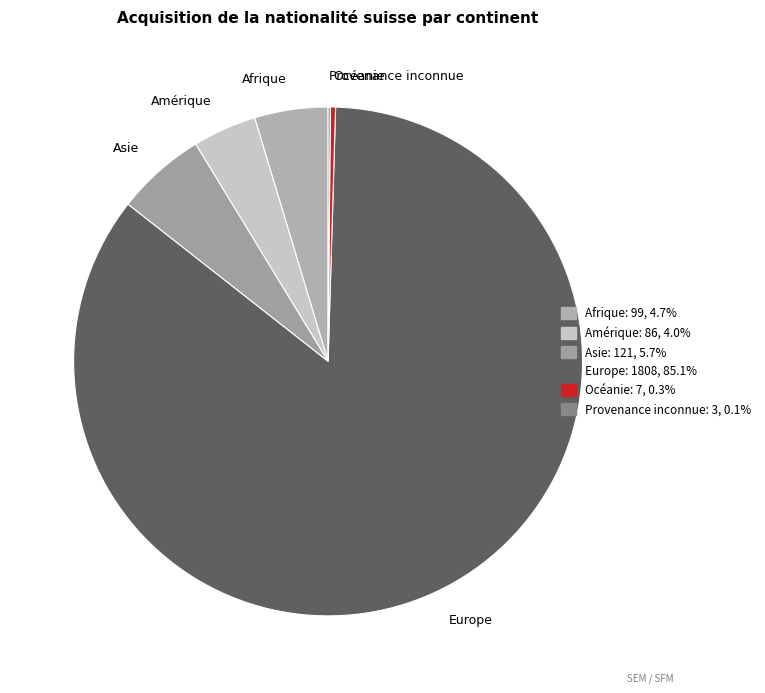

The Asie slice represents 6% of the pie. True or false?

True